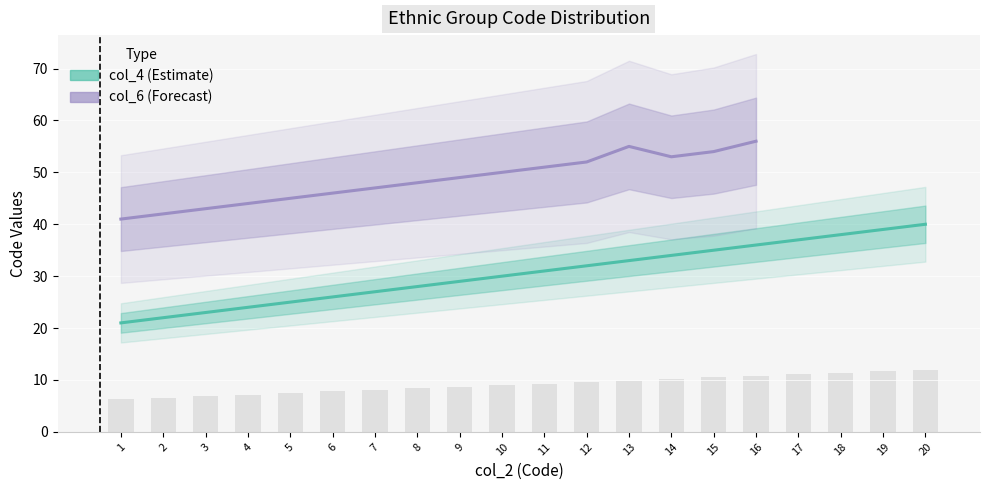

Reading left to right, what are all the values shown in this chart?

1=21	2=22	3=23	4=24	5=25	6=26	7=27	8=28	9=29	10=30	11=31	12=32	13=33	14=34	15=35	16=36	17=37	18=38	19=39	20=40